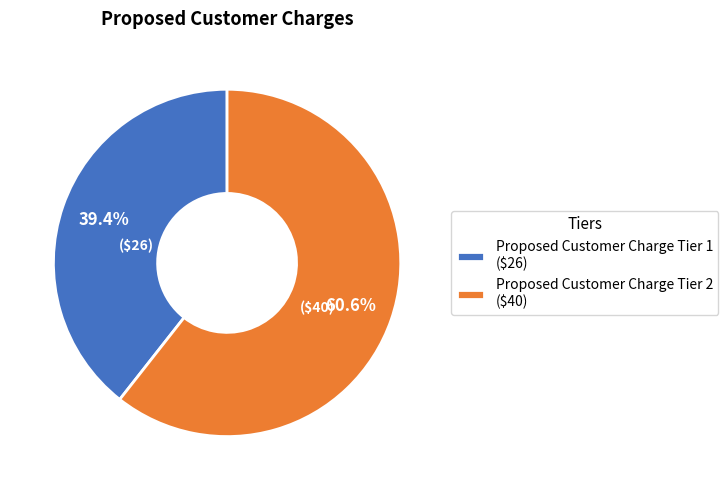

To the nearest percent, what is the difference between the largest and smallest slice percentages?

21%